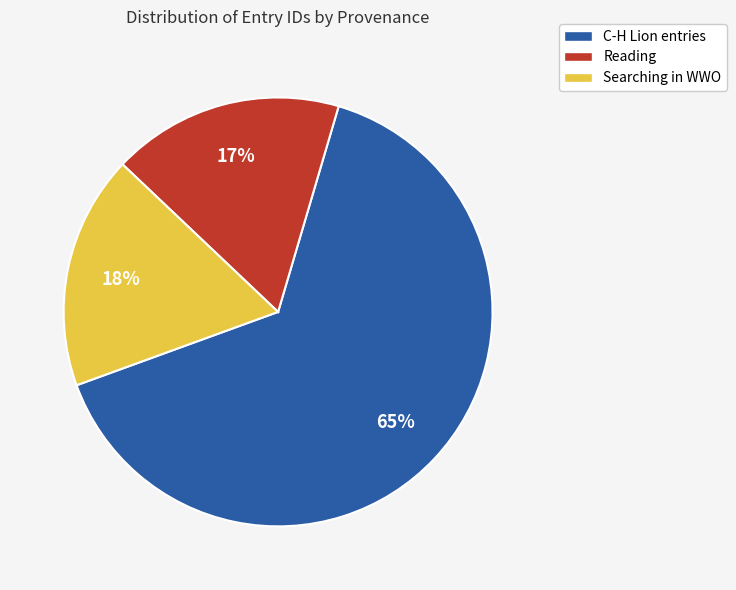

To the nearest percent, what is the combined percentage of Reading and C-H Lion entries?

82%